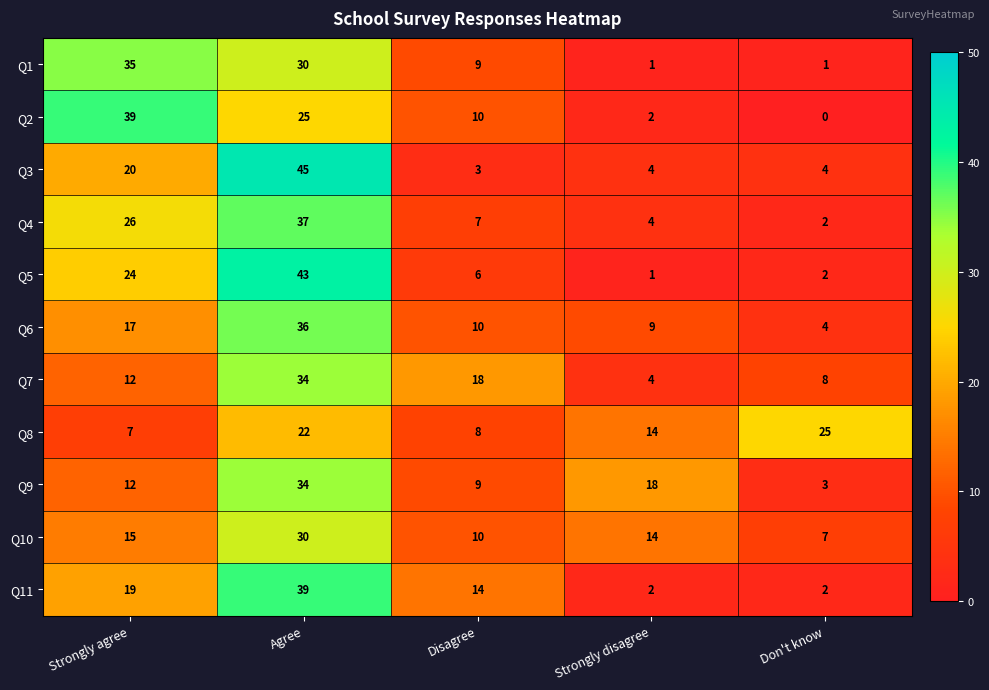

Rank the categories by Q2 value from highest to lowest.

Strongly agree, Agree, Disagree, Strongly disagree, Don't know